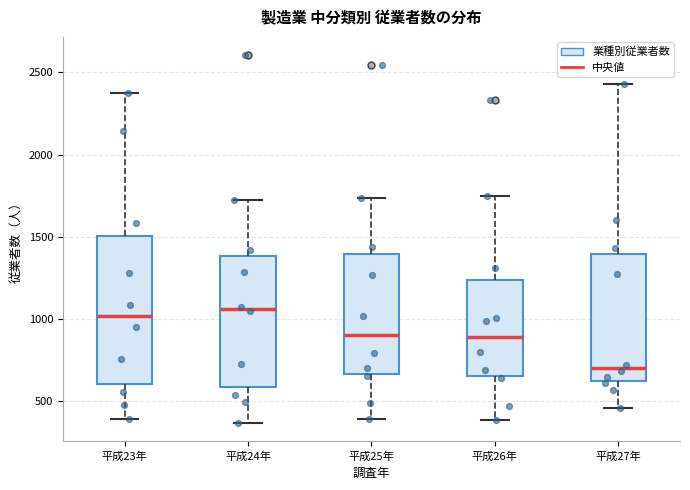

Where is the upper edge of the box for 平成23年 on the y-axis? The values are not printed on the chart, so give them approximately, as read against the axis.

1500